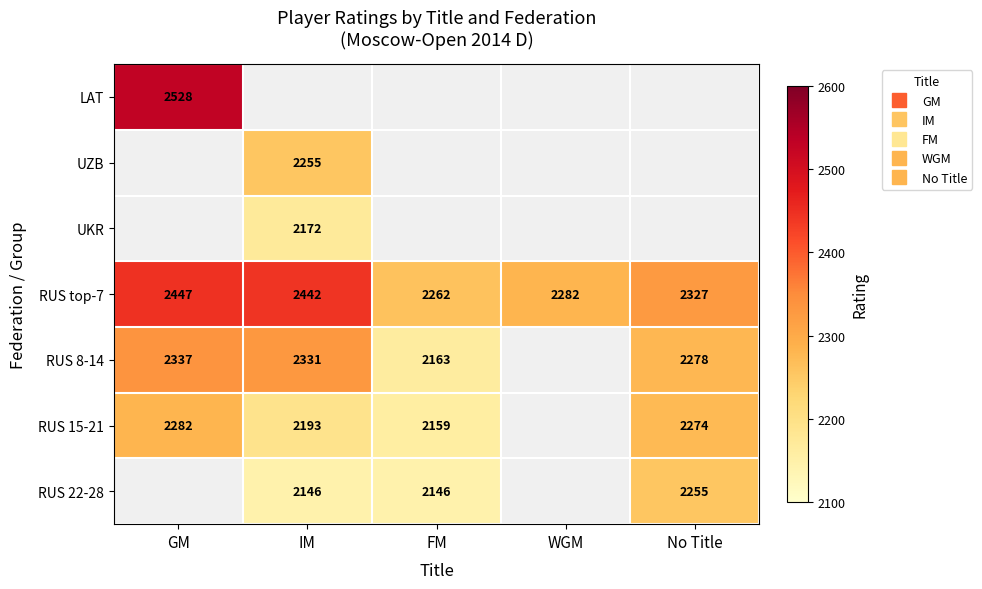

At how many categories does at least one series exceed 2520?

1